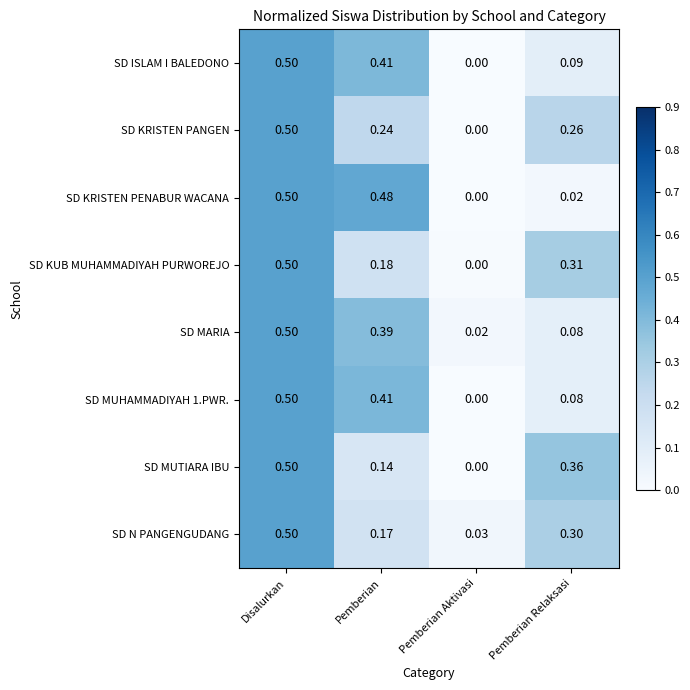

List the labels in order of SD N PANGENGUDANG value, smallest first.

Pemberian Aktivasi, Pemberian, Pemberian Relaksasi, Disalurkan